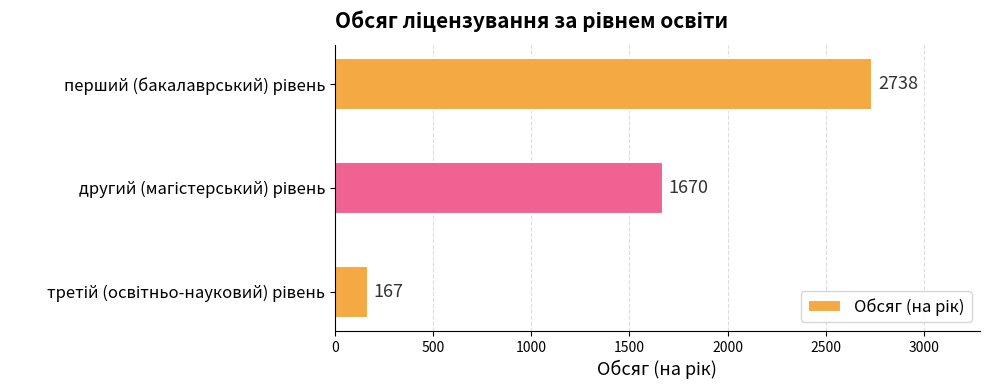

What is the sum of all values?

4575